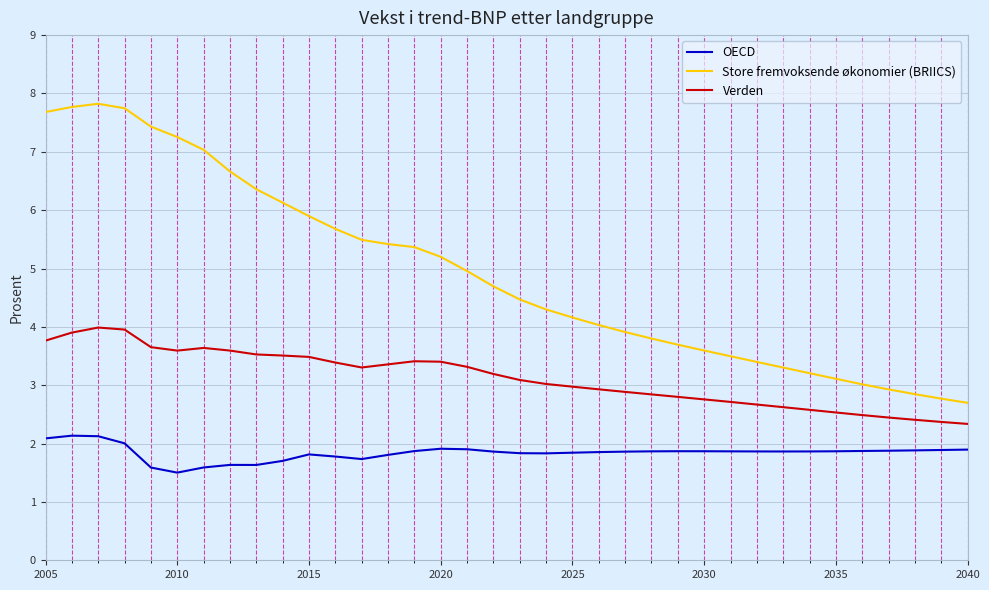

True or false: OECD and Store fremvoksende økonomier (BRIICS) cross at least once.

False